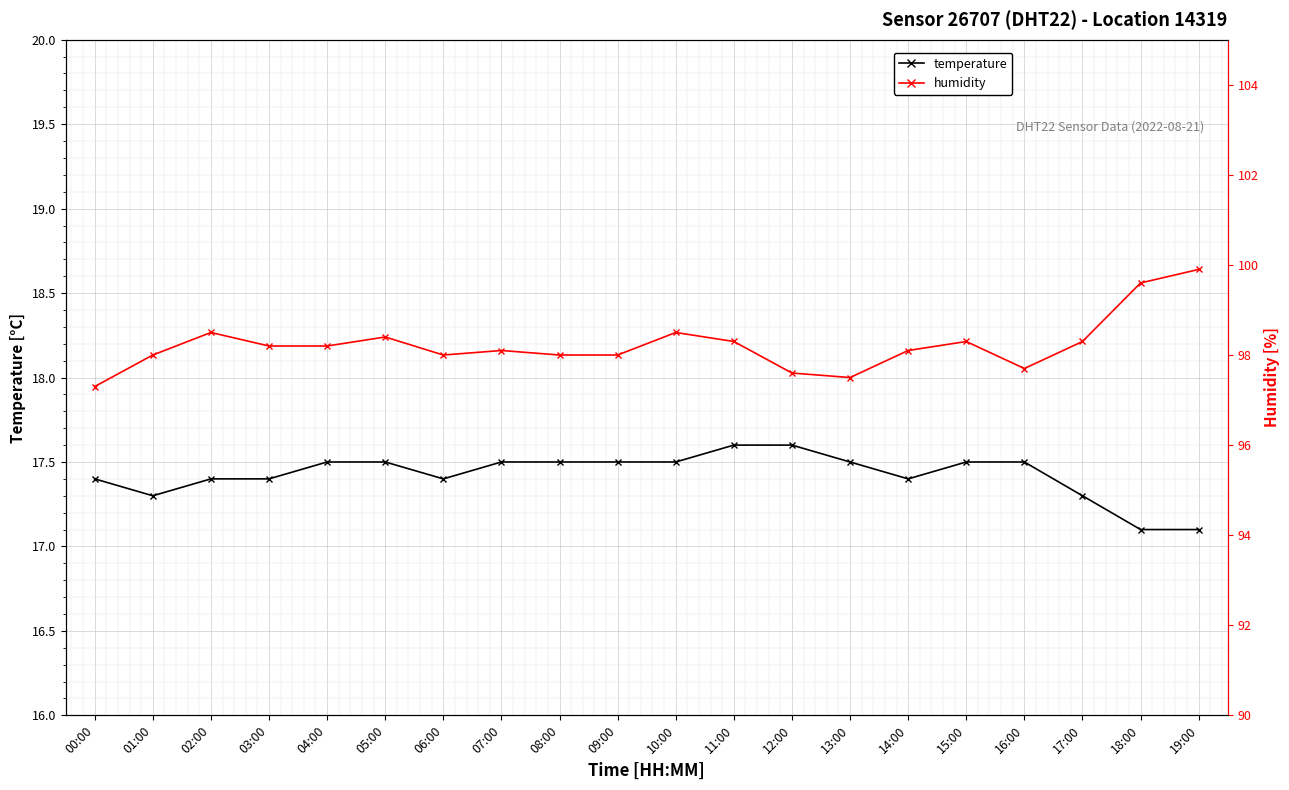

True or false: humidity and temperature cross at least once.

False